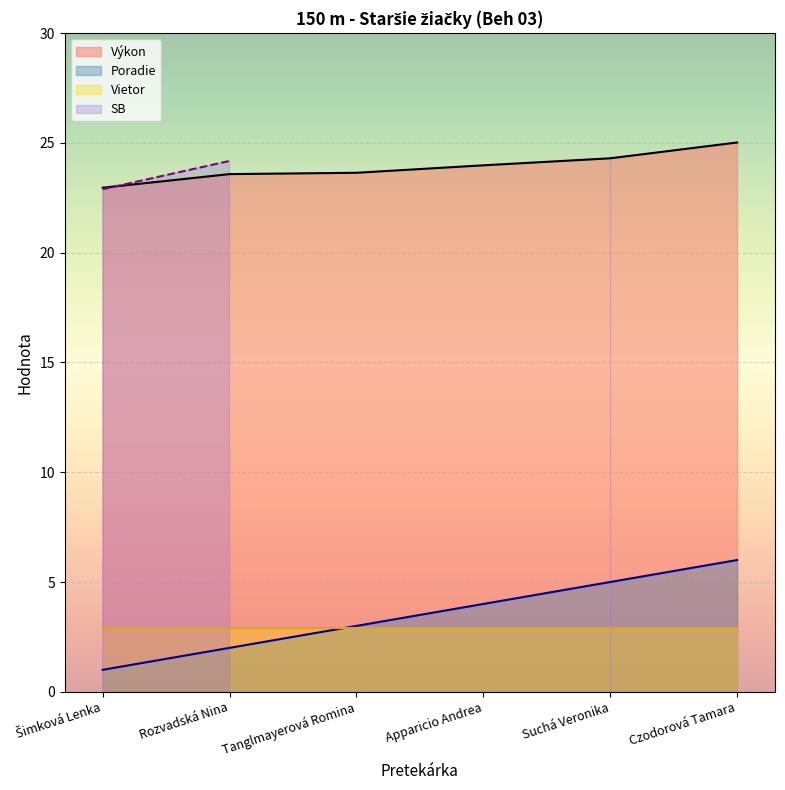

What is the label of the 3rd point from the left?

Tanglmayerová Romina